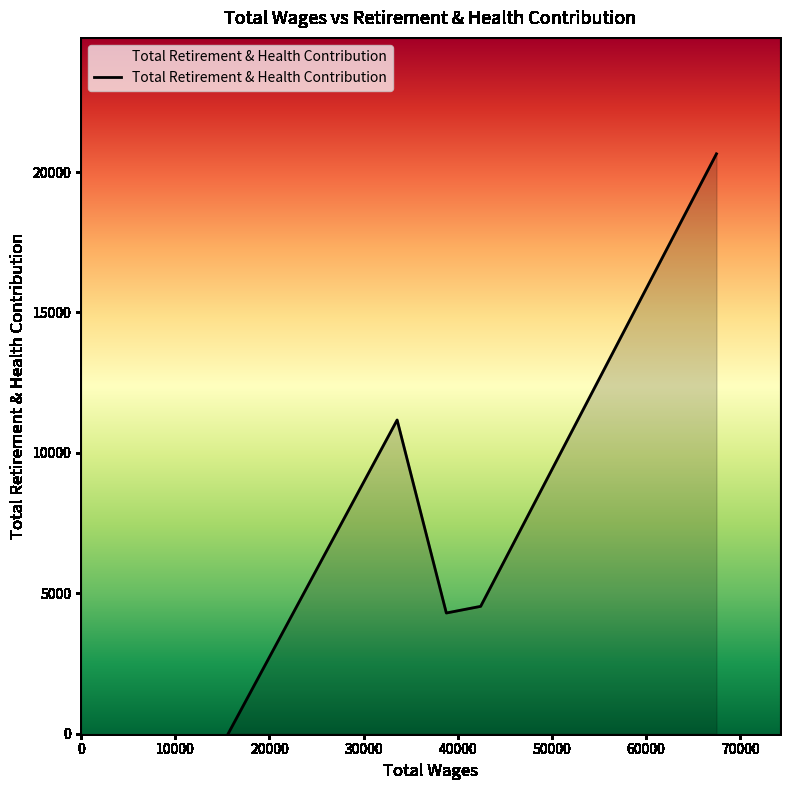

What is the greatest value displayed?

20646